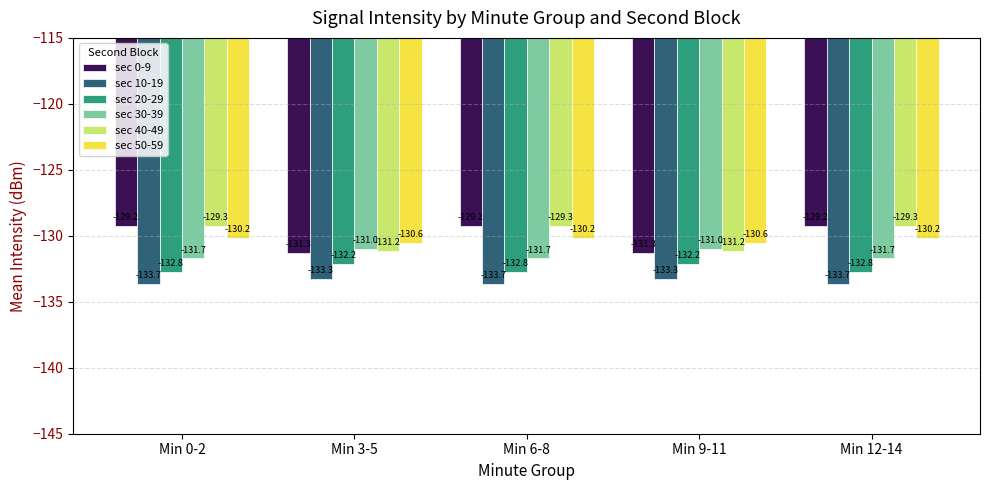

What is the minimum value shown in the chart?

-133.7